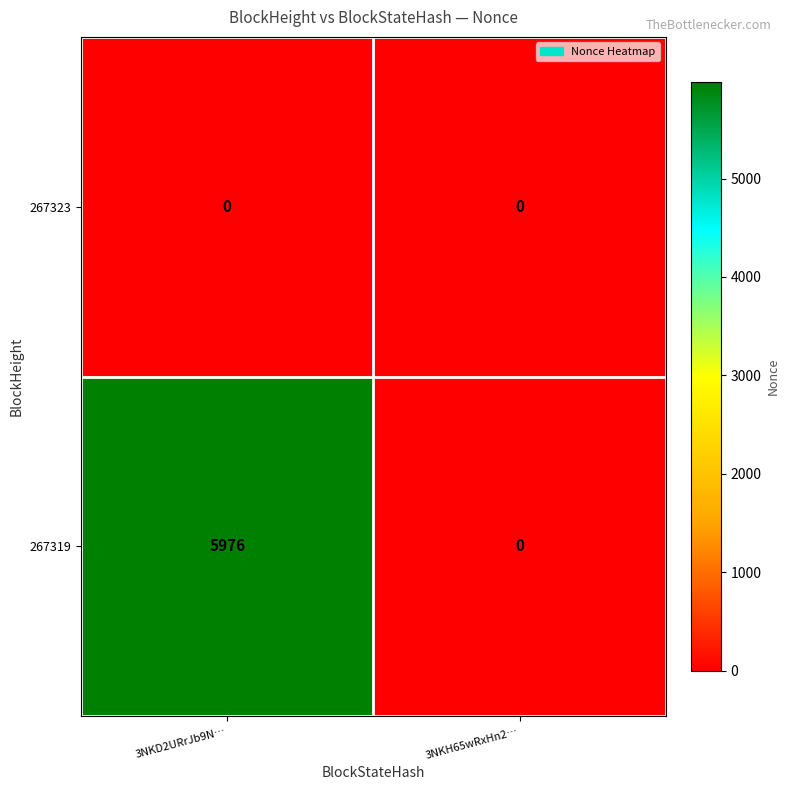

What is the sum of all 267319 values?

5976